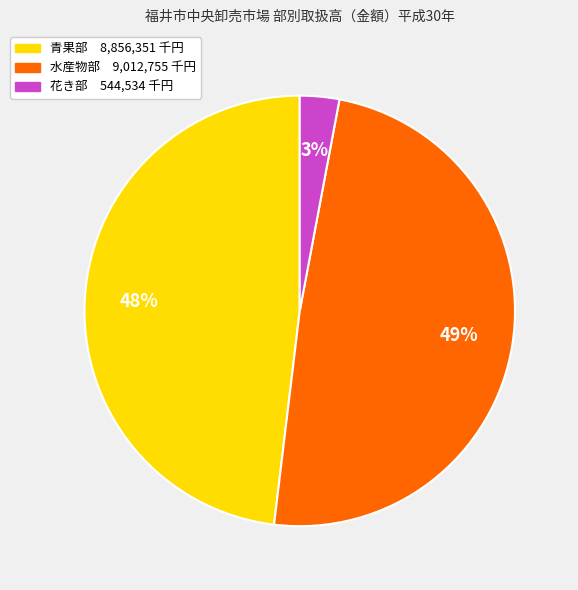

To the nearest percent, what portion does 花き部 represent?

3%